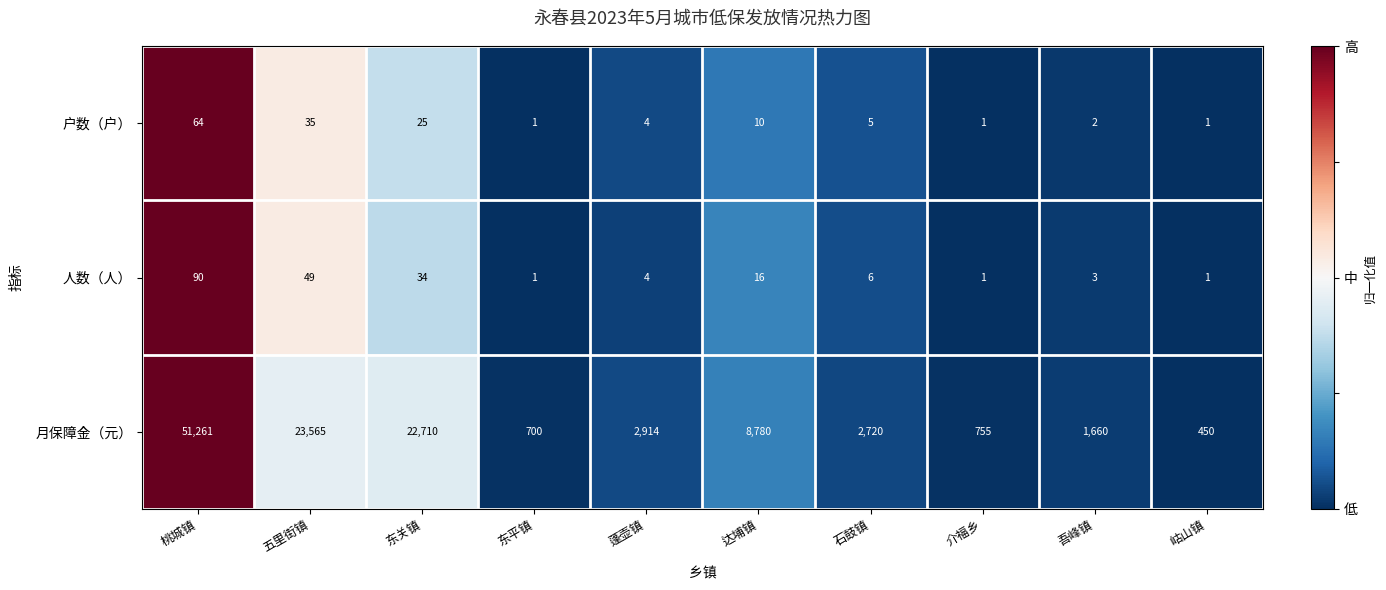

Which series has the largest total across all categories?

月保障金（元）